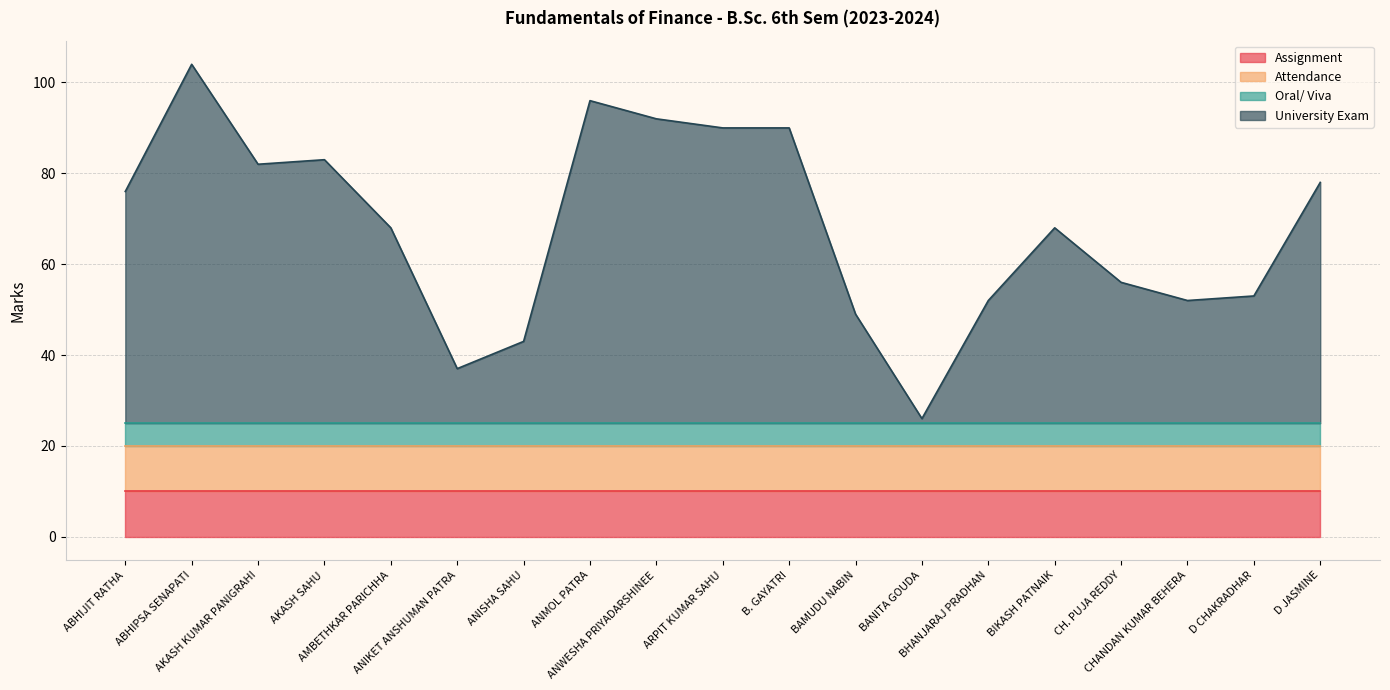

Which series has the widest spread of values?

University Exam